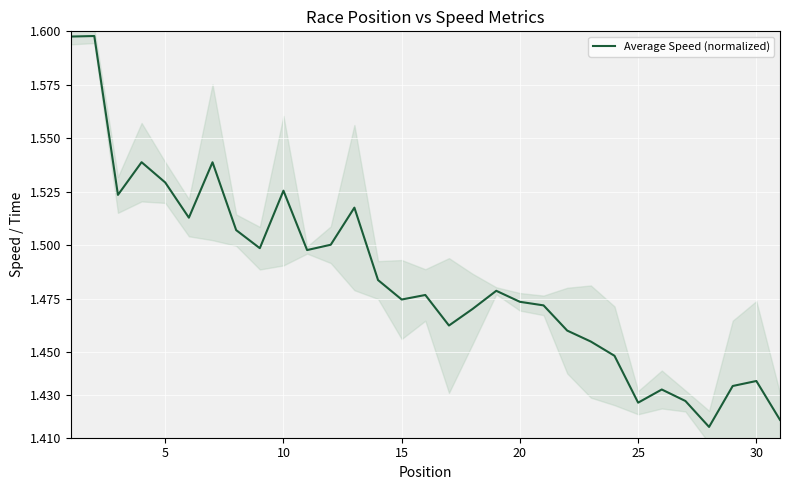

Is it true that Average Speed (normalized) equals 0.8 at 5?

False